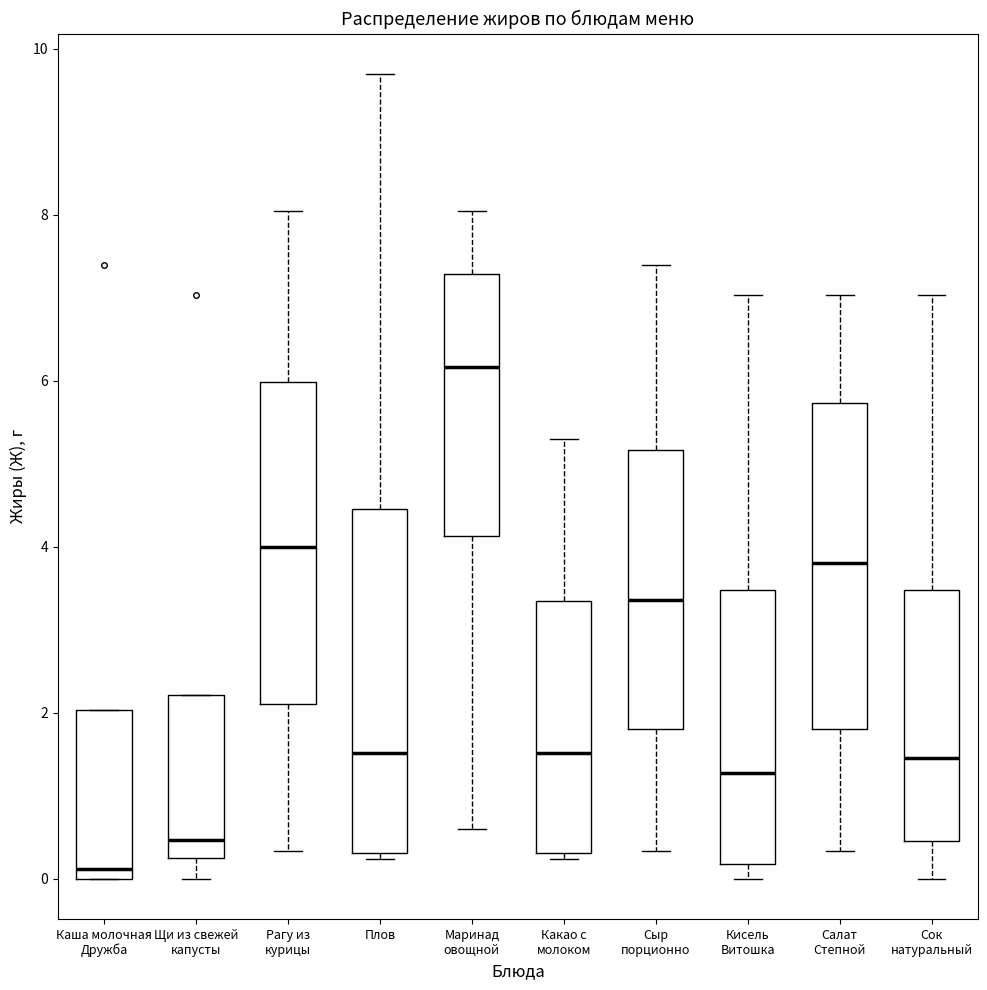

Reading left to right, read every box against the y-axis: the position of its median line, the range the box covers, and the ends of its whiskers. The values are not printed on the chart, so give them approximately, as read against the axis.

Каша молочная Дружба: median 0.2, box 0.0 to 2.0, whiskers 0.0 to 2.0
Щи из свежей капусты: median 0.4, box 0.2 to 2.2, whiskers 0.0 to 2.2
Рагу из курицы: median 4.0, box 2.2 to 6.0, whiskers 0.4 to 8.0
Плов: median 1.6, box 0.4 to 4.4, whiskers 0.2 to 9.8
Маринад овощной: median 6.2, box 4.2 to 7.2, whiskers 0.6 to 8.0
Какао с молоком: median 1.6, box 0.4 to 3.4, whiskers 0.2 to 5.4
Сыр порционно: median 3.4, box 1.8 to 5.2, whiskers 0.4 to 7.4
Кисель Витошка: median 1.2, box 0.2 to 3.4, whiskers 0.0 to 7.0
Салат Степной: median 3.8, box 1.8 to 5.8, whiskers 0.4 to 7.0
Сок натуральный: median 1.4, box 0.4 to 3.4, whiskers 0.0 to 7.0